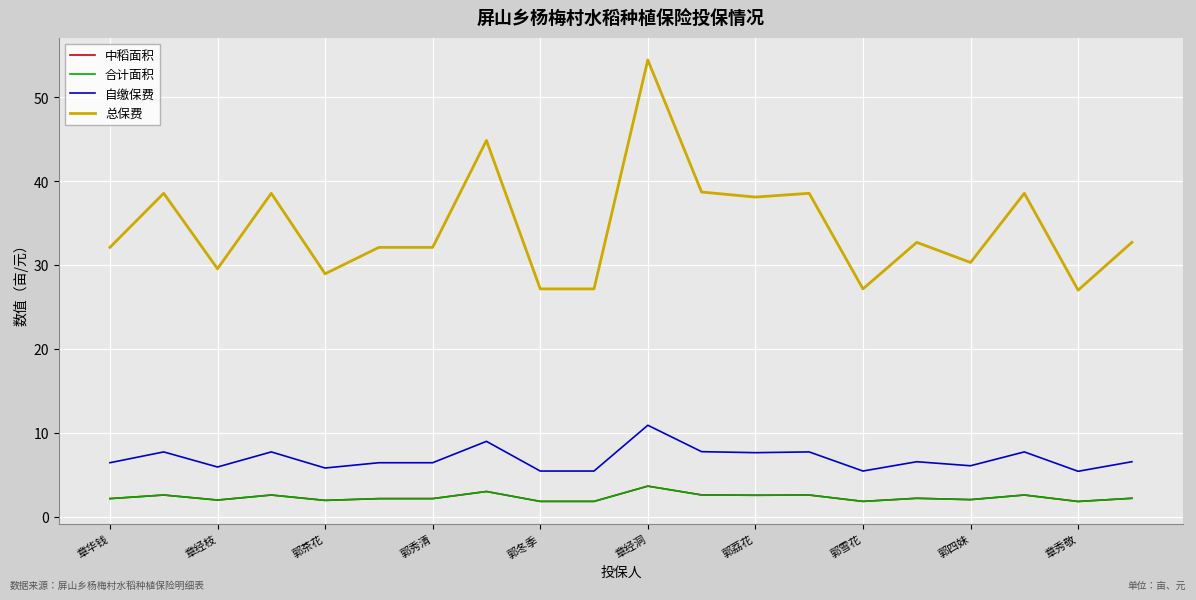

What is the average value of the 合计面积 series?

2.3